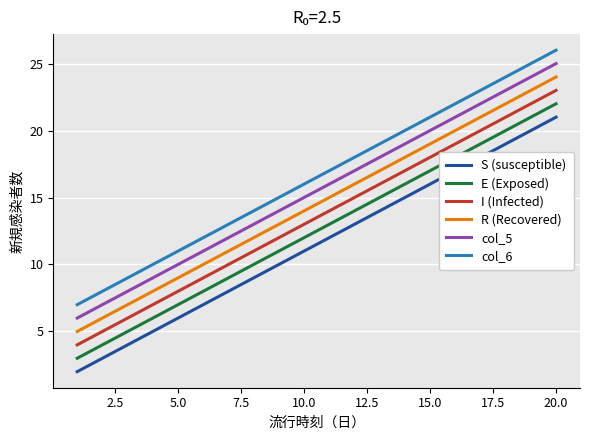

What is the difference between the maximum and minimum values in the I (Infected) series?

19